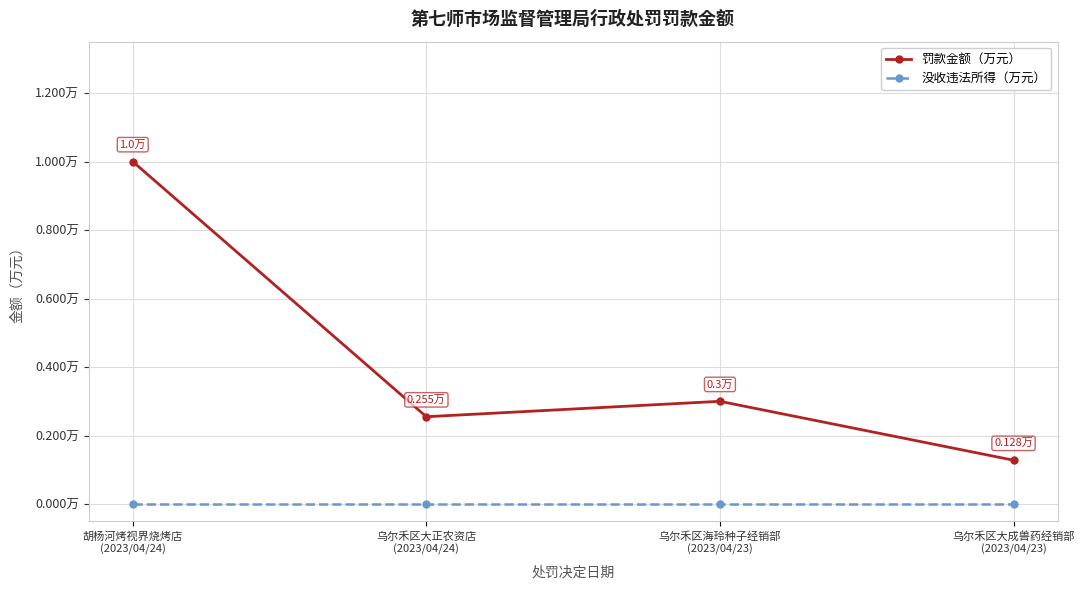

At how many categories does at least one series exceed 0?

4